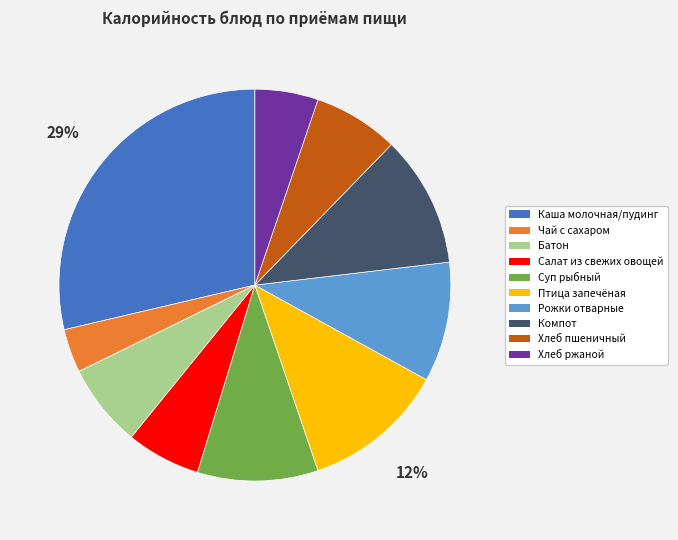

To the nearest percent, what is the difference between the Салат из свежих овощей and Батон slice percentages?

1%